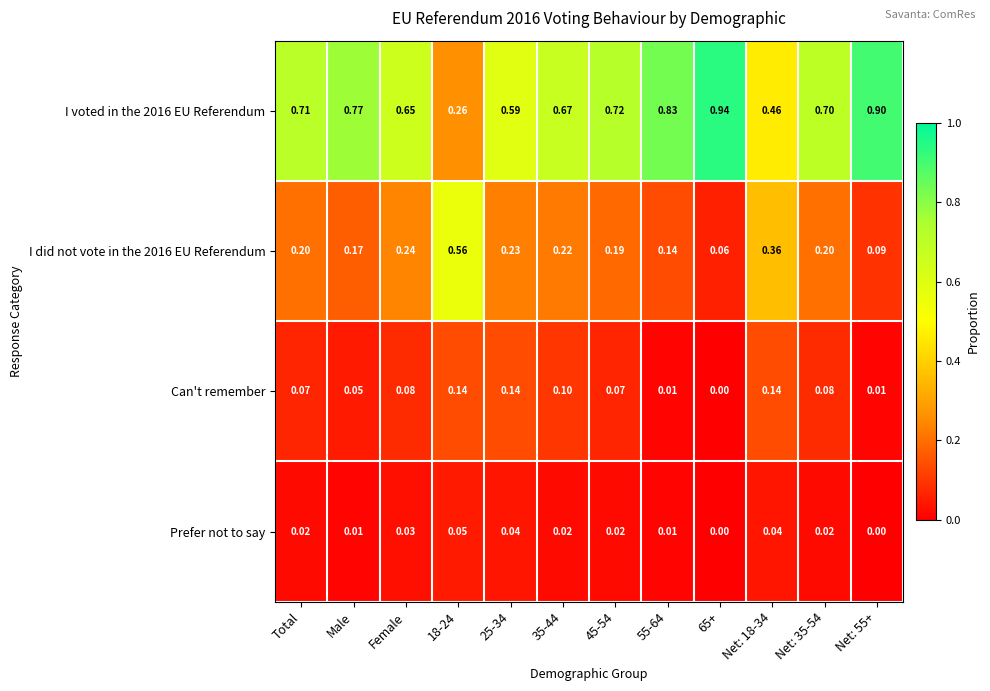

How many categories are shown in the chart?

12